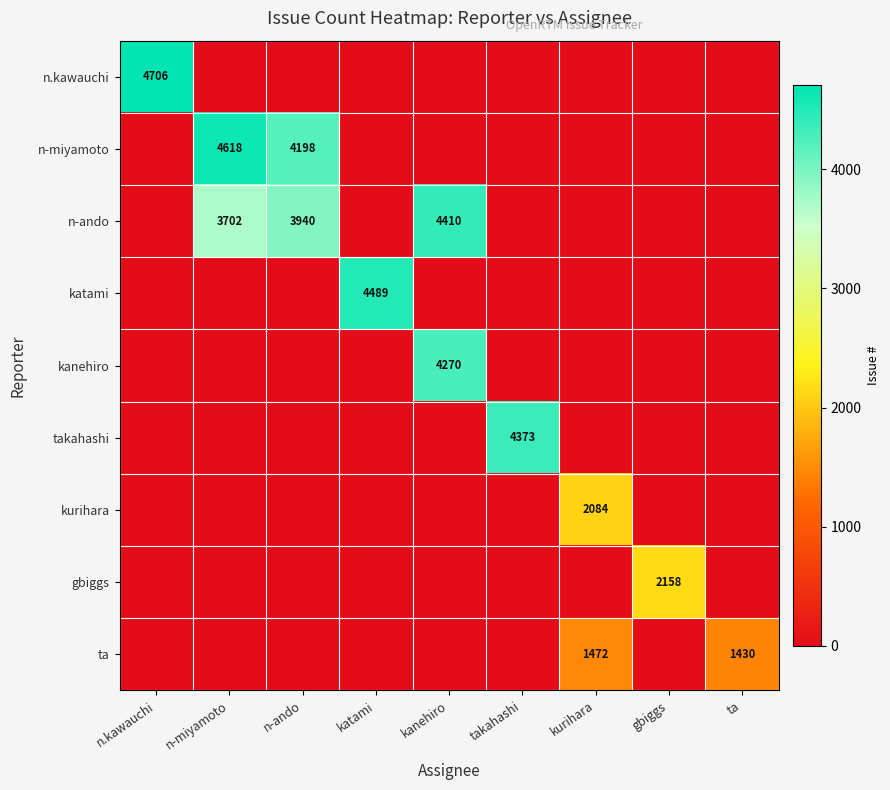

Which category has the lowest value across all series?

n-miyamoto